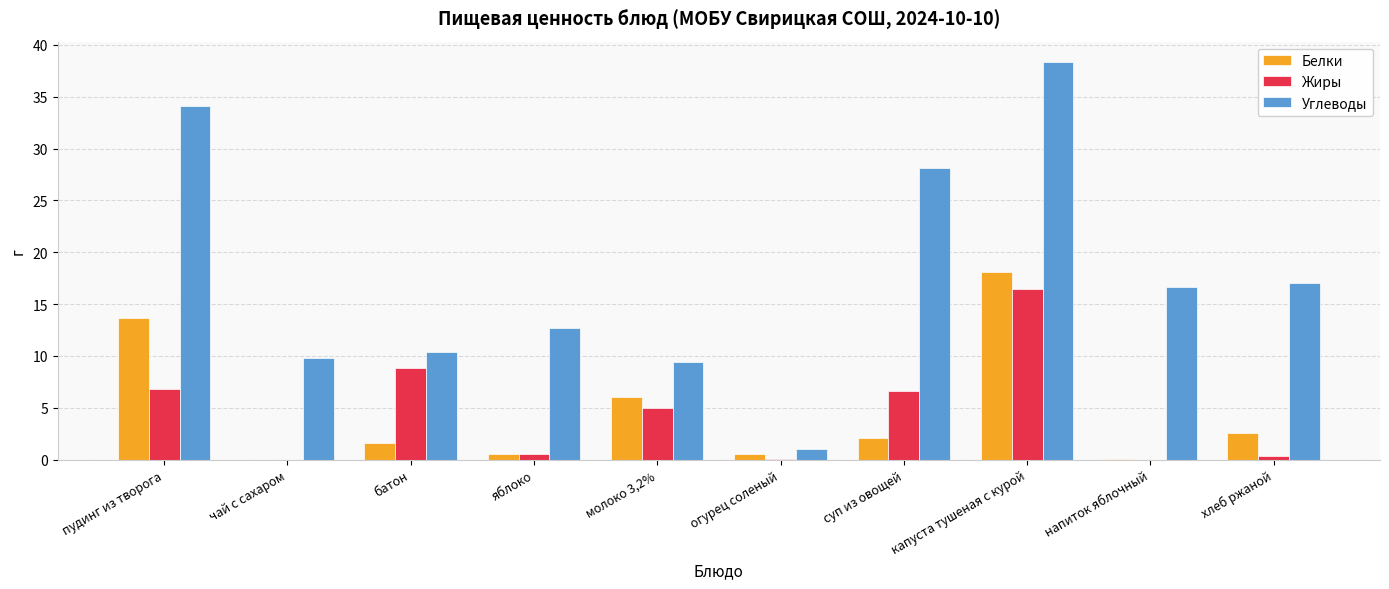

What is the sum of all Белки values?

45.2